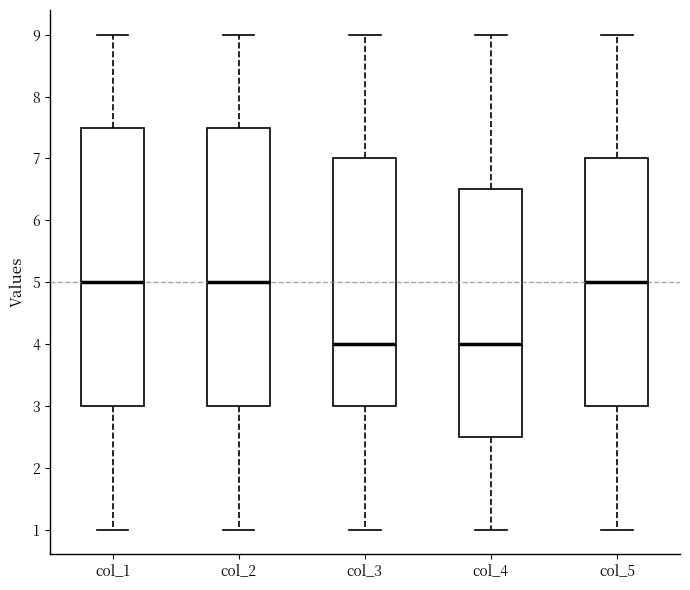

Reading left to right, read every box against the y-axis: the position of its median line, the range the box covers, and the ends of its whiskers. The values are not printed on the chart, so give them approximately, as read against the axis.

col_1: median 5.0, box 3.0 to 7.5, whiskers 1.0 to 9.0
col_2: median 5.0, box 3.0 to 7.5, whiskers 1.0 to 9.0
col_3: median 4.0, box 3.0 to 7.0, whiskers 1.0 to 9.0
col_4: median 4.0, box 2.5 to 6.5, whiskers 1.0 to 9.0
col_5: median 5.0, box 3.0 to 7.0, whiskers 1.0 to 9.0